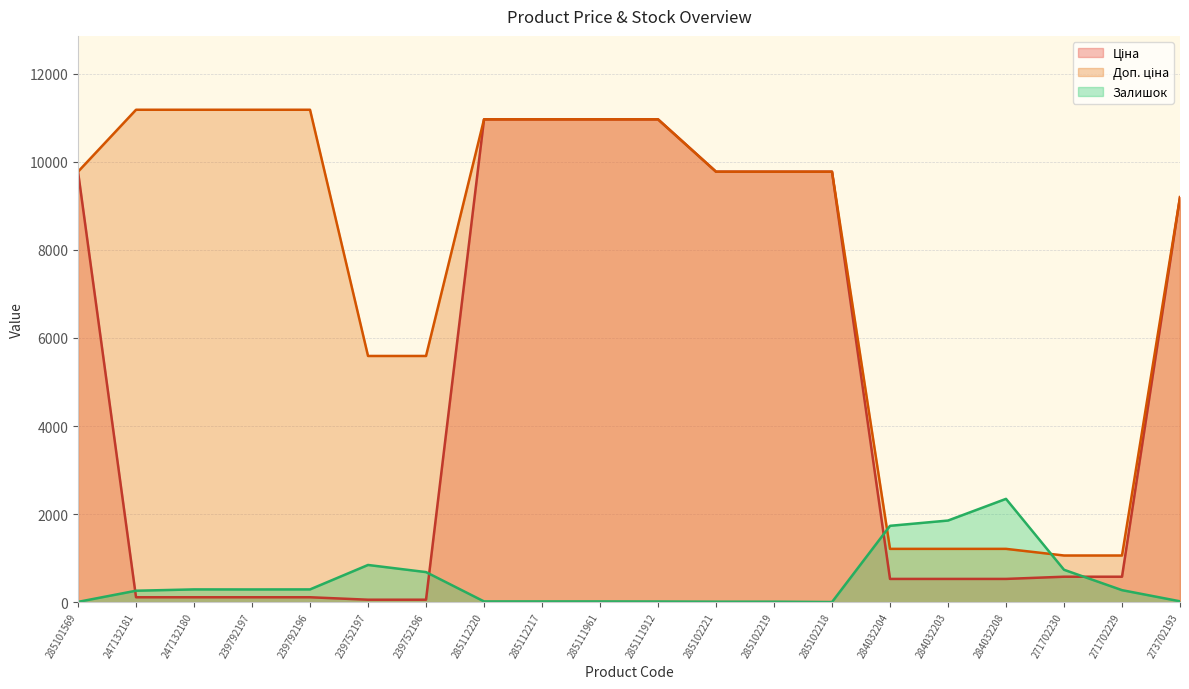

What is the total value across all series at 247132181?

11553.8